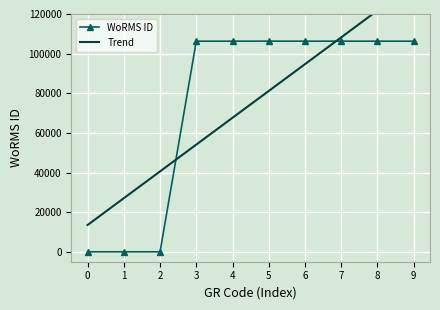

What is the average value?

74403